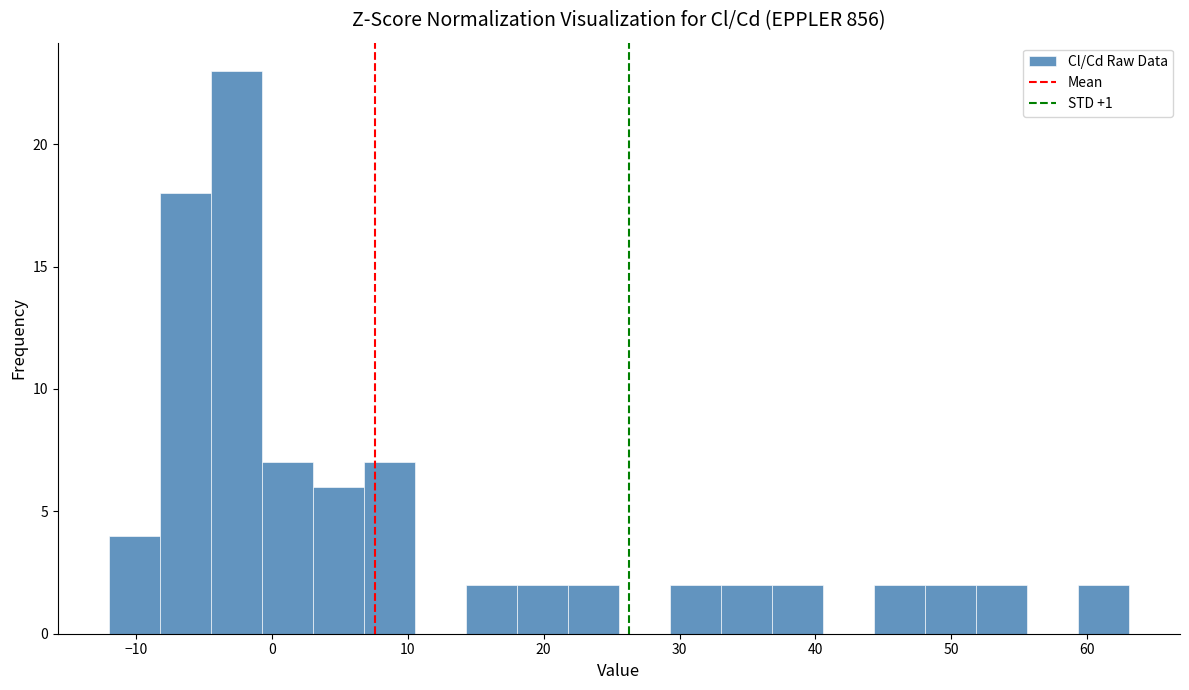

Around what value on the x-axis is the tallest bar? Give the approximate position of its centre, as read against the axis.

-3